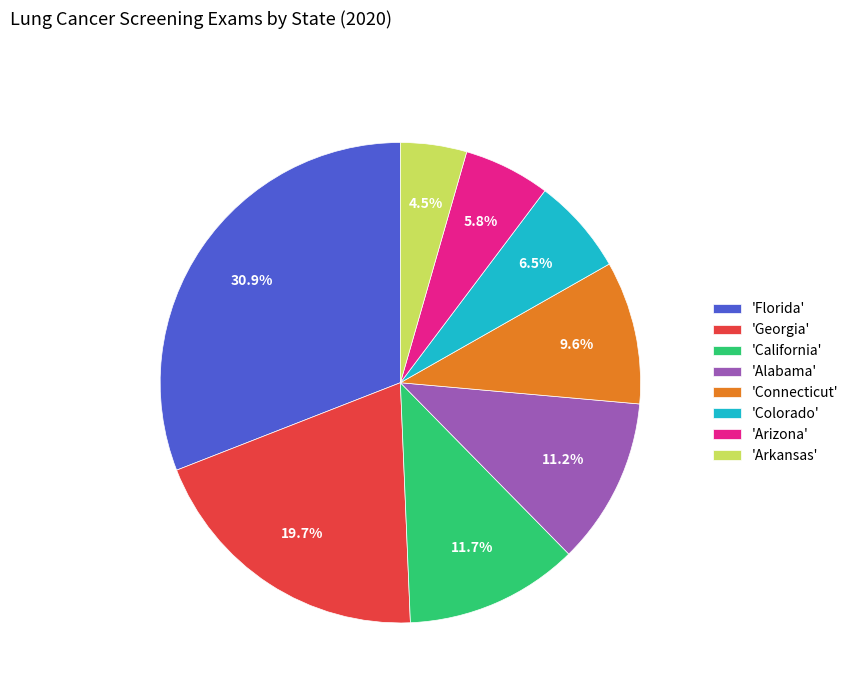

Approximately how many times larger is the value at 'Georgia' compared to 'California'?

1.7